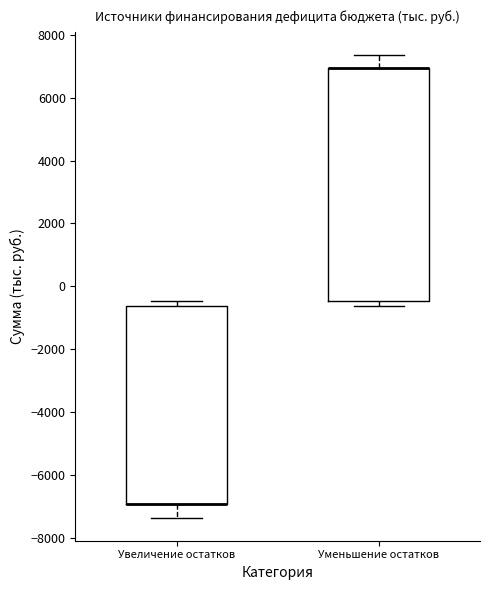

Which box is the tallest, from its lower edge to its upper edge?

Уменьшение остатков